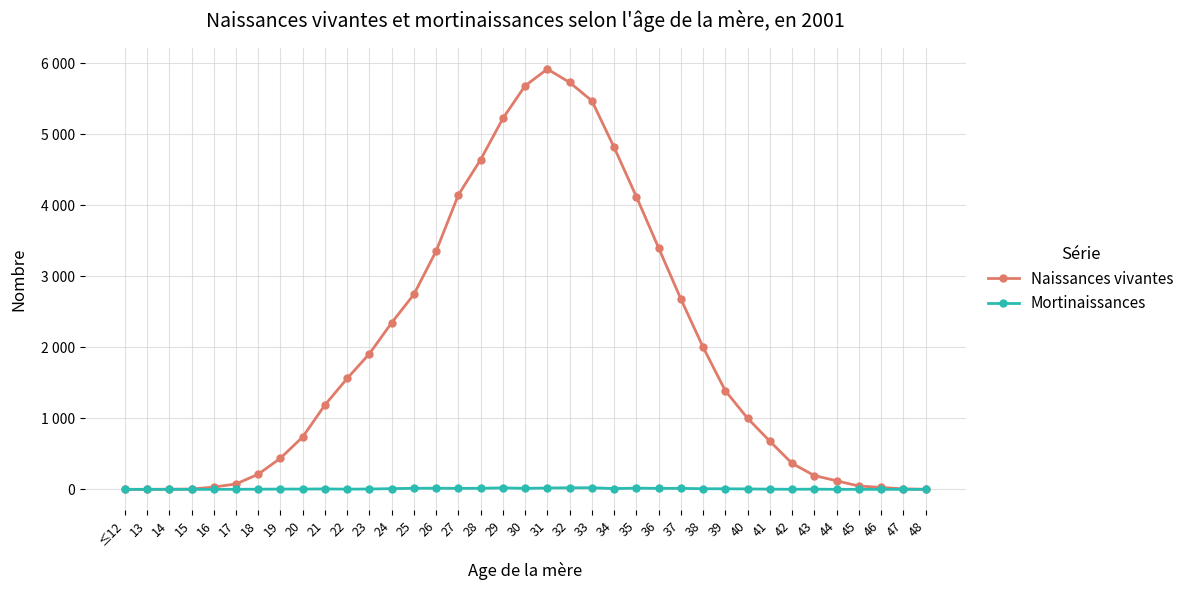

True or false: Mortinaissances has more than 2 points higher than both neighbors.

True